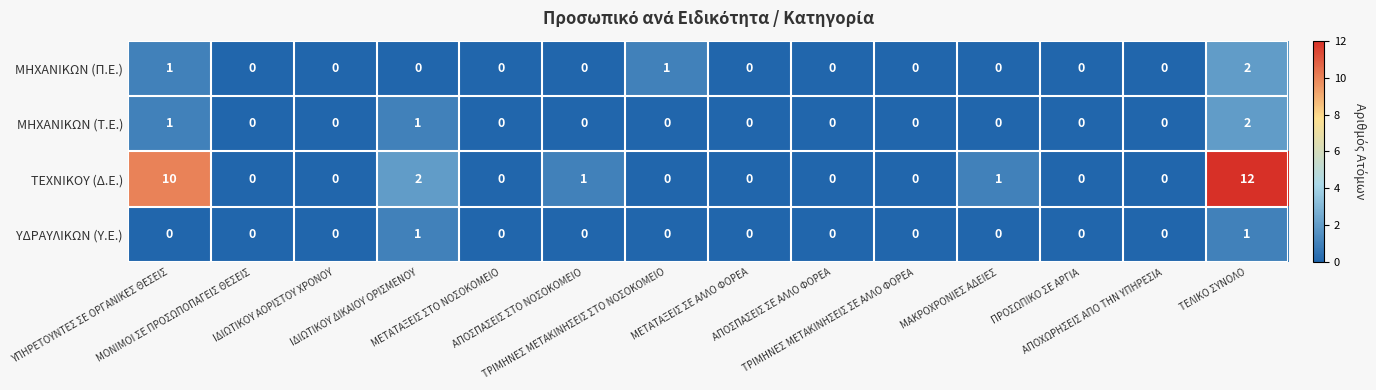

Which series has the widest spread of values?

ΤΕΧΝΙΚΟΥ (Δ.Ε.)